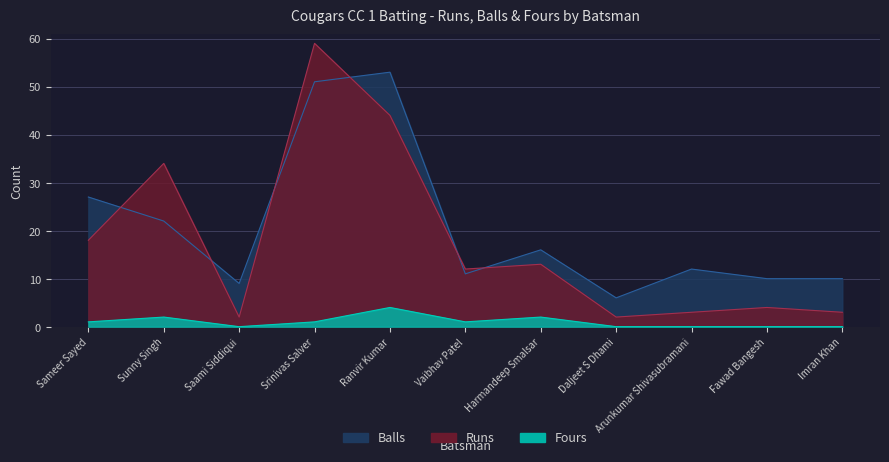

Which label corresponds to the largest value in the chart?

Srinivas Salver